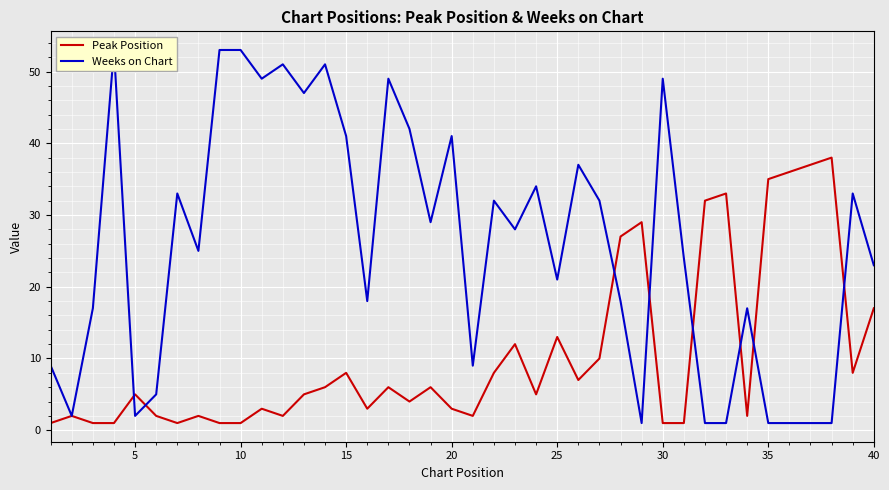

Reading left to right, extract all data points from this chart.

Peak Position: 1	2	1	1	5	2	1	2	1	1	3	2	5	6	8	3	6	4	6	3	2	8	12	5	13	7	10	27	29	1	1	32	33	2	35	36	37	38	8	17
Weeks on Chart: 9	2	17	53	2	5	33	25	53	53	49	51	47	51	41	18	49	42	29	41	9	32	28	34	21	37	32	18	1	49	24	1	1	17	1	1	1	1	33	23